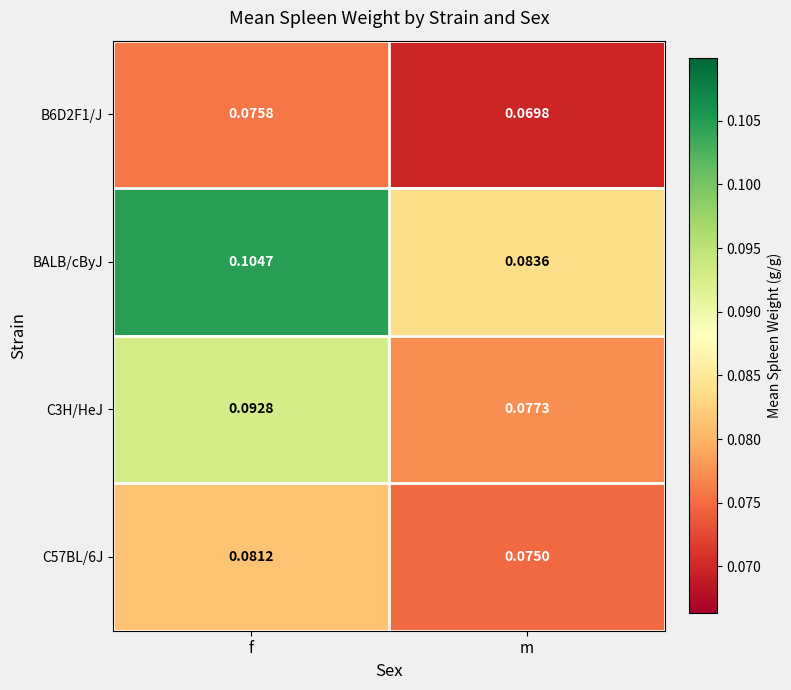

At how many categories does at least one series exceed 0?

2